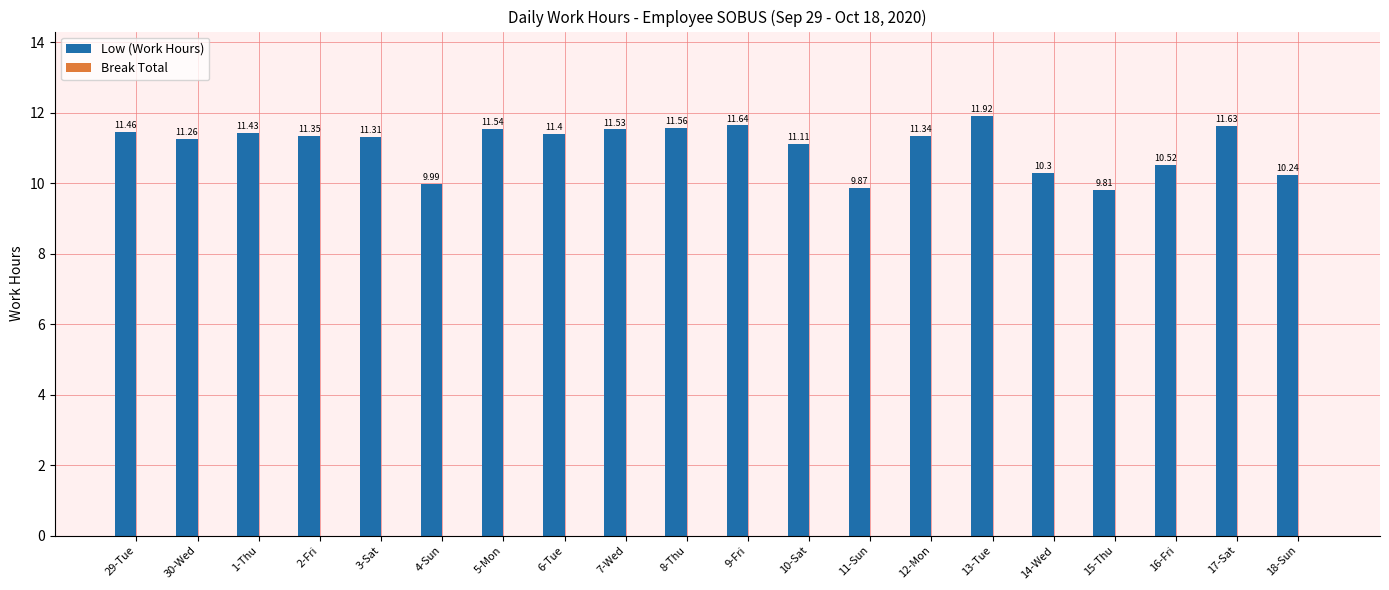

Rank the categories by value from highest to lowest.

13-Tue, 9-Fri, 17-Sat, 8-Thu, 5-Mon, 7-Wed, 29-Tue, 1-Thu, 6-Tue, 2-Fri, 12-Mon, 3-Sat, 30-Wed, 10-Sat, 16-Fri, 14-Wed, 18-Sun, 4-Sun, 11-Sun, 15-Thu